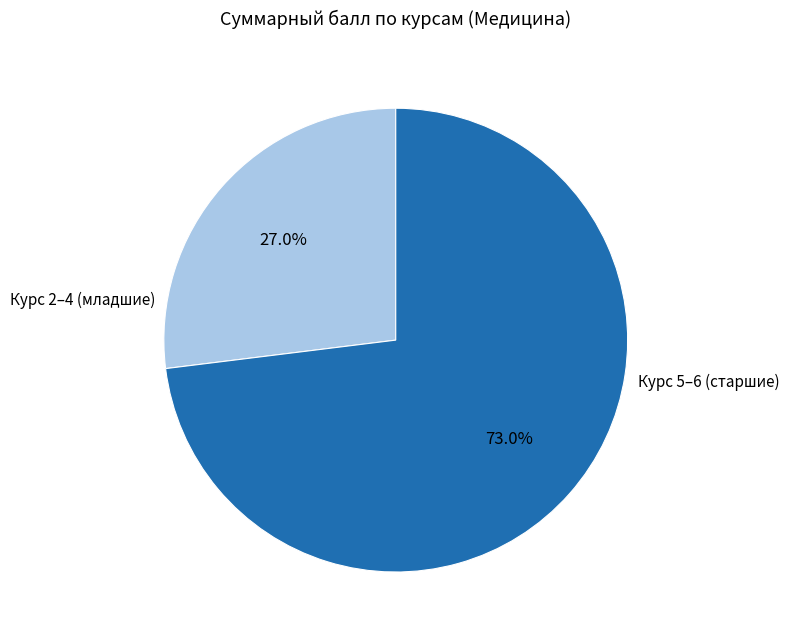

Is there a majority slice in this chart?

Yes